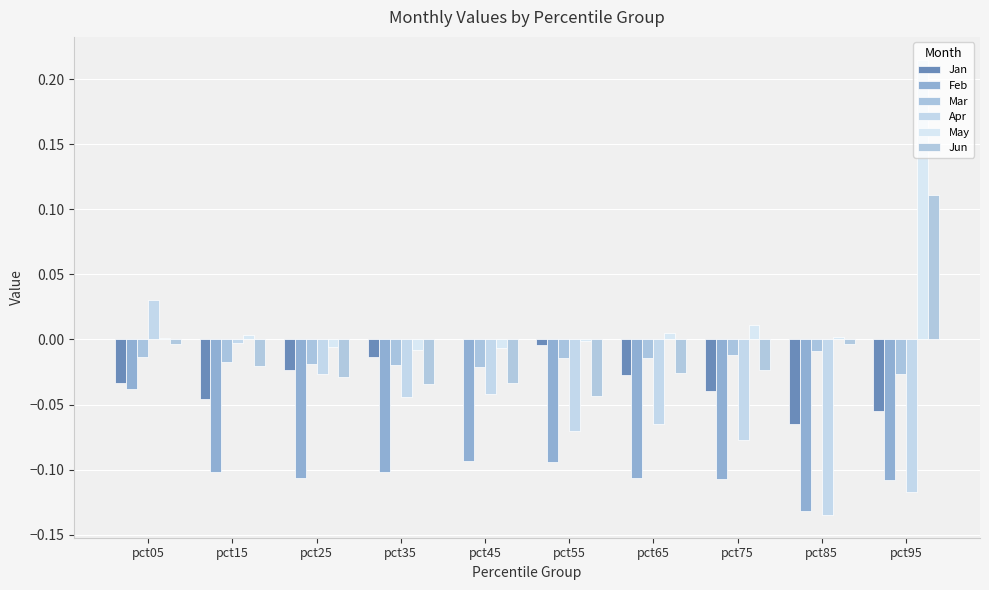

Reading left to right, transcribe all the data shown in this chart.

Jan: -0.0	-0.0	-0.0	-0.0	0.0	-0.0	-0.0	-0.0	-0.1	-0.1
Feb: -0.0	-0.1	-0.1	-0.1	-0.1	-0.1	-0.1	-0.1	-0.1	-0.1
Mar: -0.0	-0.0	-0.0	-0.0	-0.0	-0.0	-0.0	-0.0	-0.0	-0.0
Apr: 0.0	-0.0	-0.0	-0.0	-0.0	-0.1	-0.1	-0.1	-0.1	-0.1
May: 0.0	0.0	-0.0	-0.0	-0.0	-0.0	0.0	0.0	0.0	0.2
Jun: -0.0	-0.0	-0.0	-0.0	-0.0	-0.0	-0.0	-0.0	-0.0	0.1